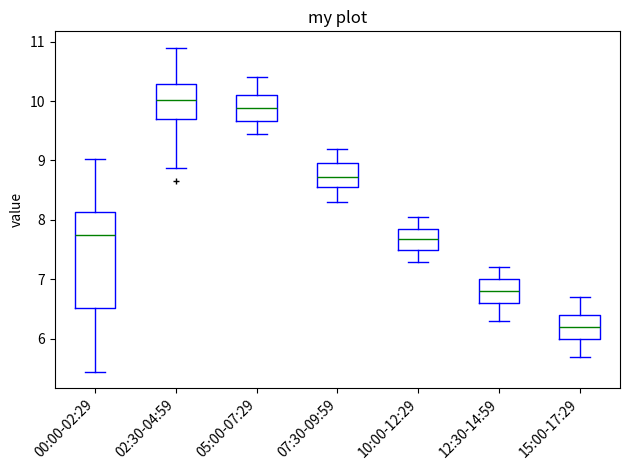

Which box's median line is the lowest?

15:00-17:29